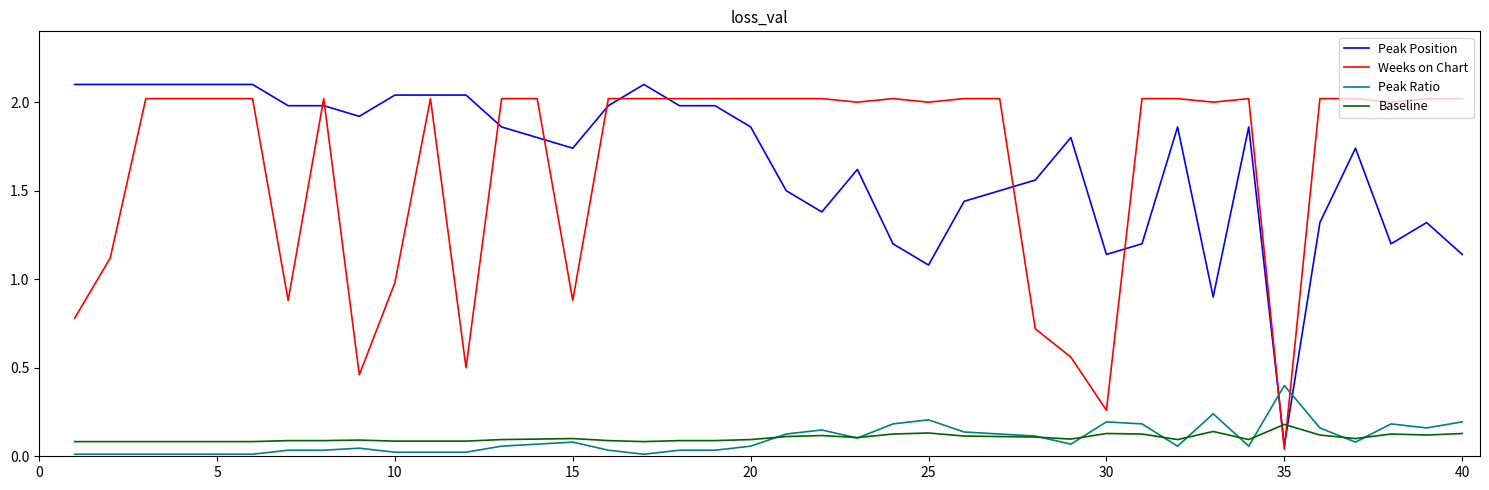

How many intersections are there between Peak Ratio and Weeks on Chart?

2